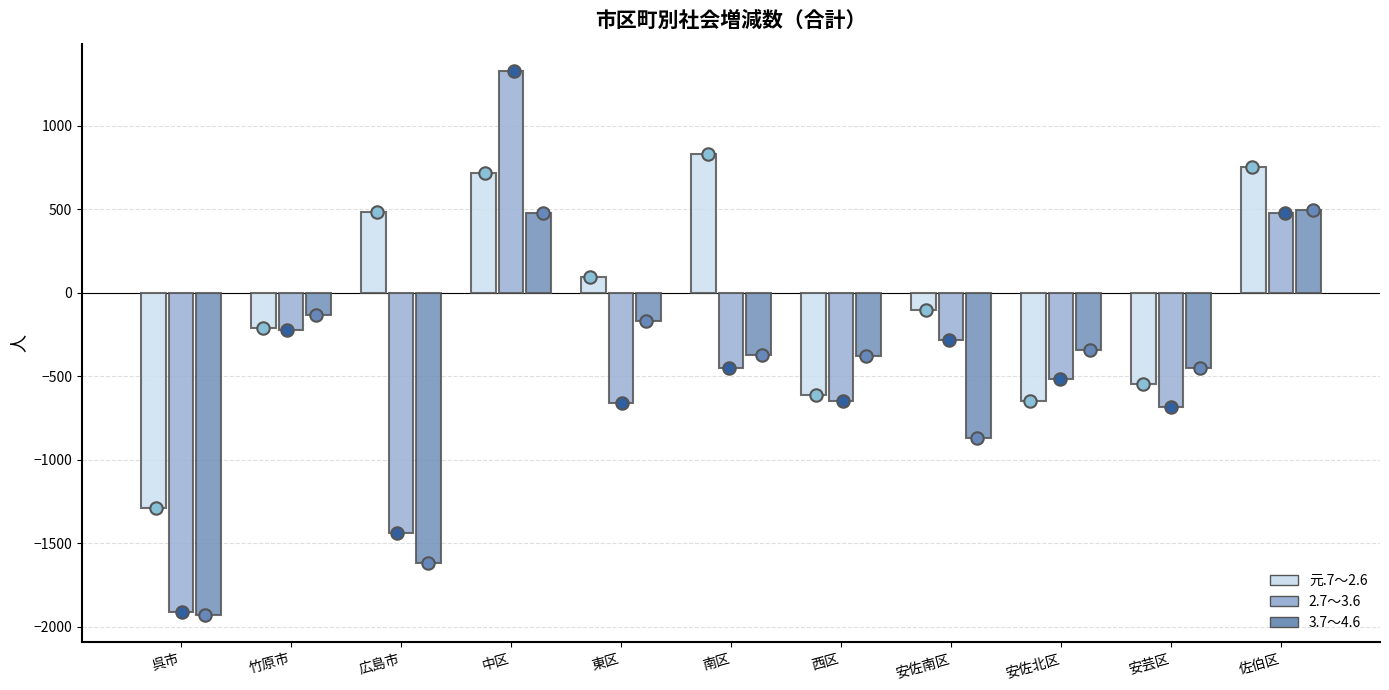

Which series has the largest total across all categories?

元.7～2.6